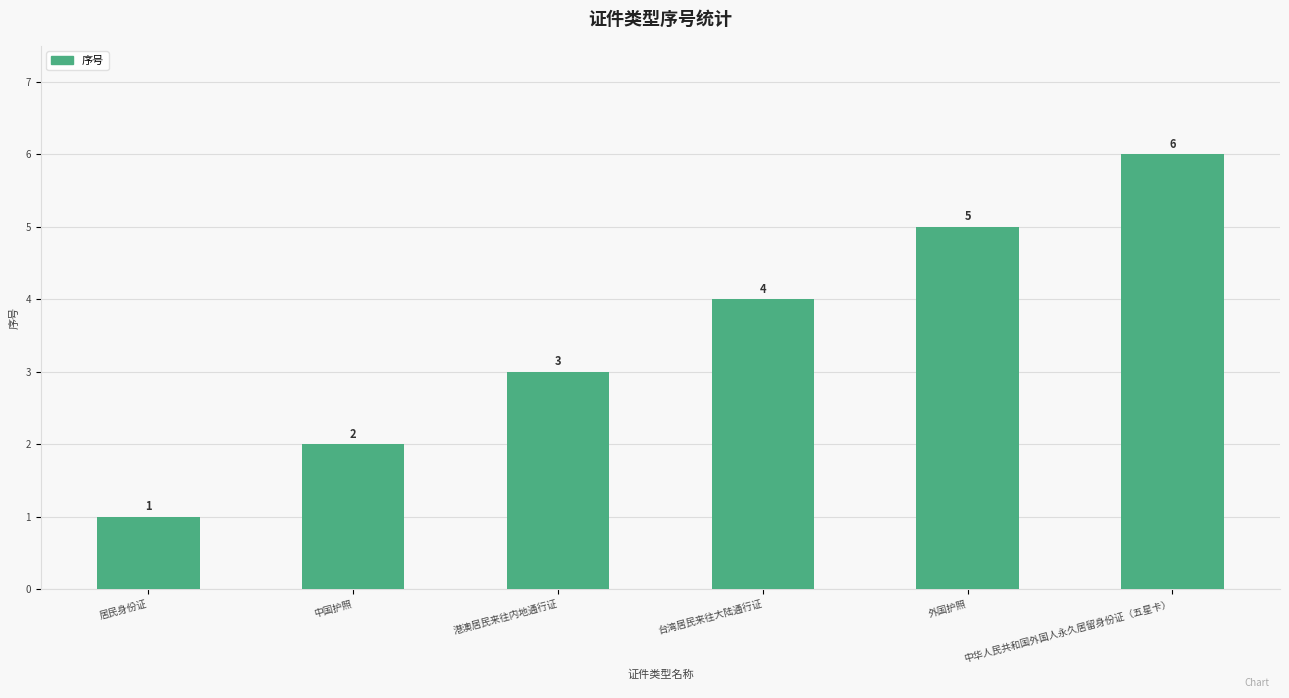

List the labels in order of value, largest first.

中华人民共和国外国人永久居留身份证（五星卡）, 外国护照, 台湾居民来往大陆通行证, 港澳居民来往内地通行证, 中国护照, 居民身份证